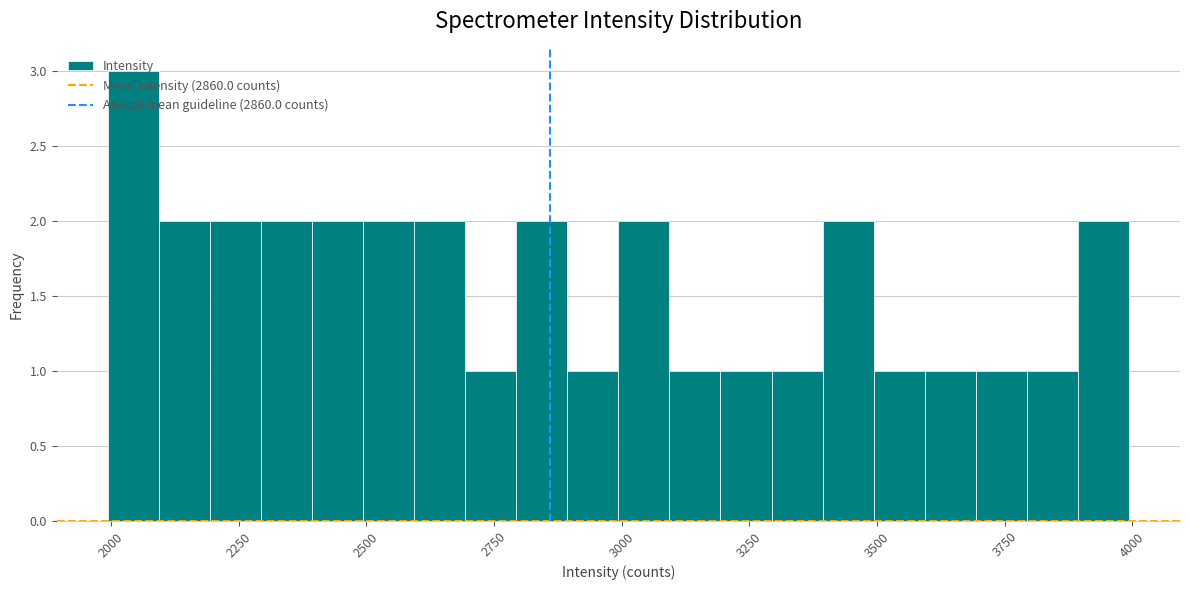

Around what value on the x-axis is the tallest bar? Give the approximate position of its centre, as read against the axis.

2050